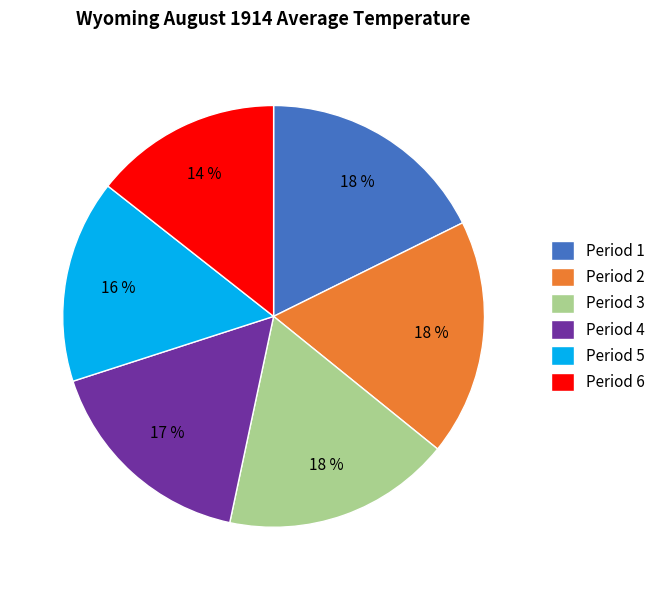

Which has a higher value, Period 2 or Period 6?

Period 2